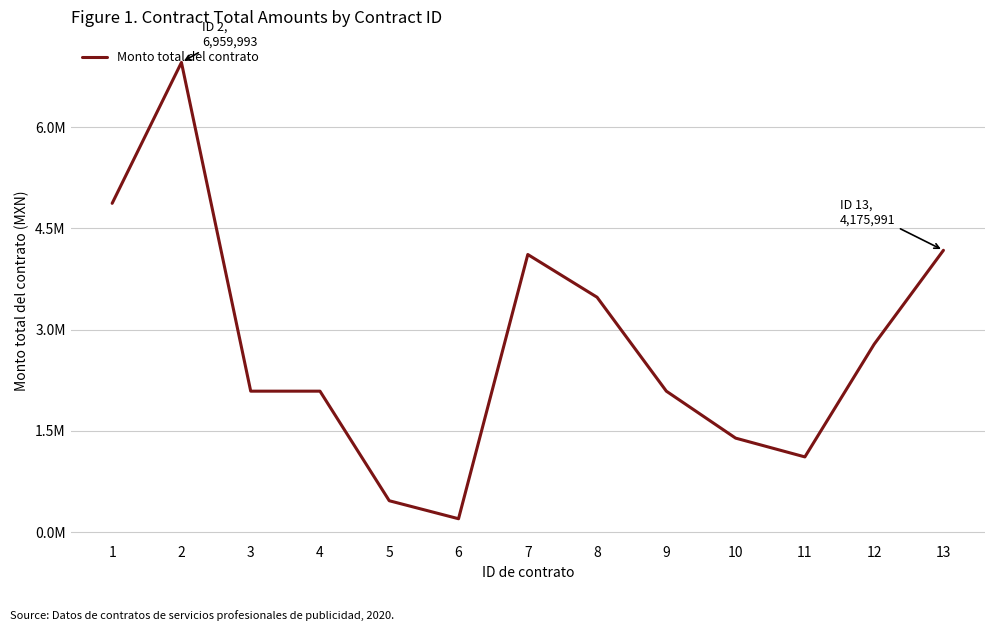

The value at 8 is 3479996.5. True or false?

True